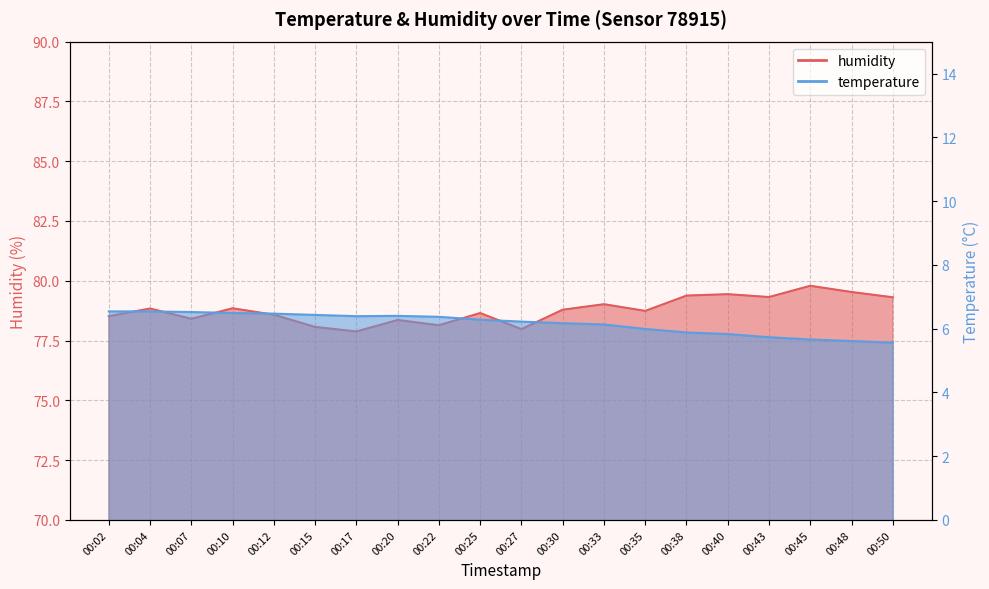

What is the sum of all humidity values?

1575.6